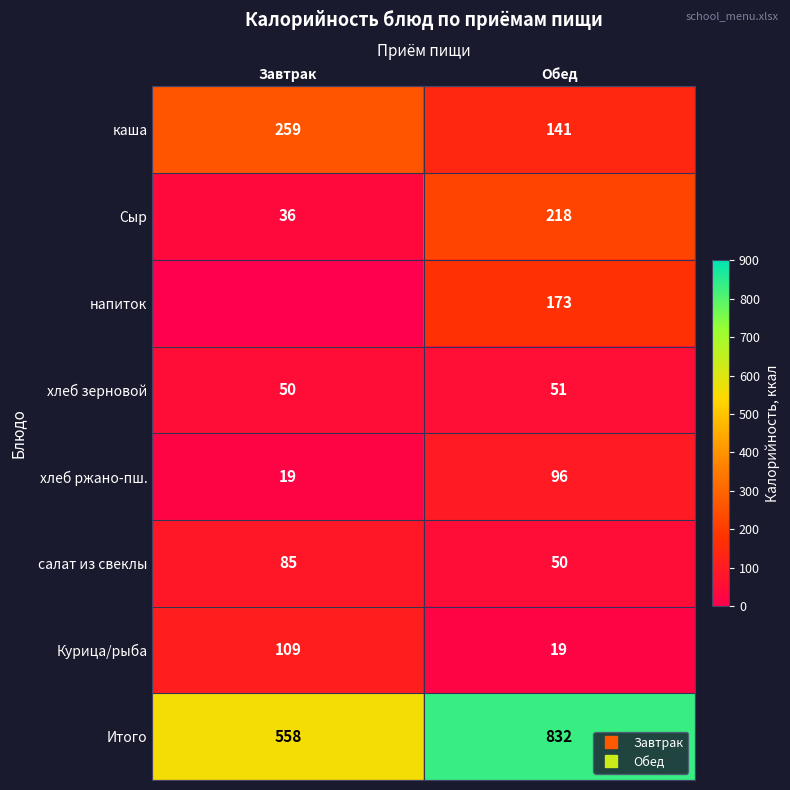

How many distinct data groups are displayed?

8